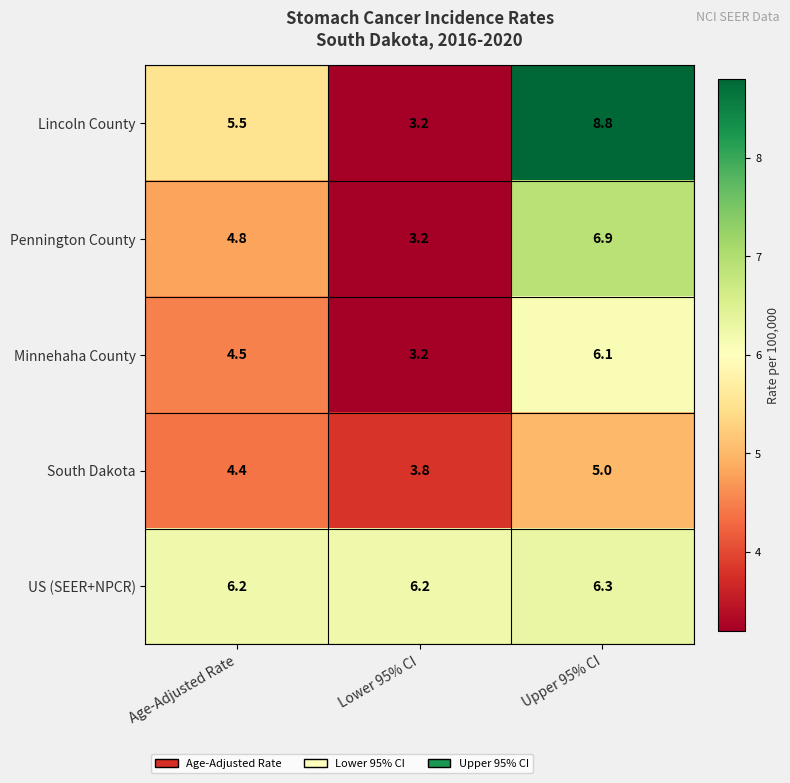

List the series in order of their peak value, lowest first.

South Dakota, Minnehaha County, US (SEER+NPCR), Pennington County, Lincoln County